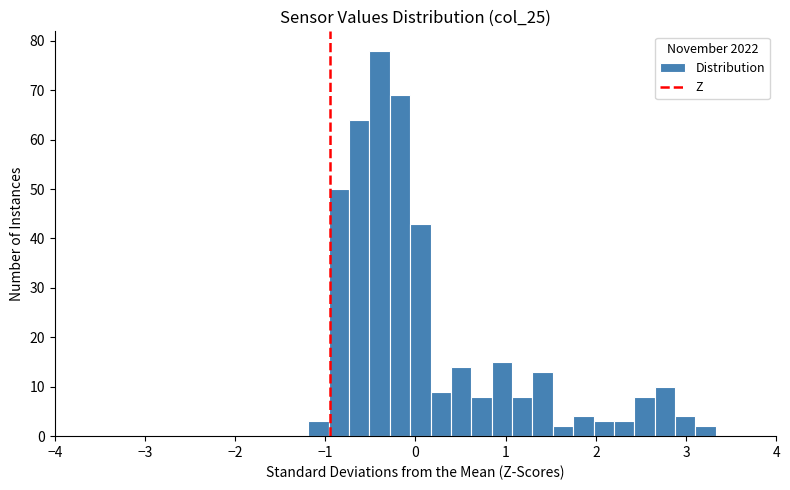

Around what value on the x-axis is the tallest bar? Give the approximate position of its centre, as read against the axis.

-0.4